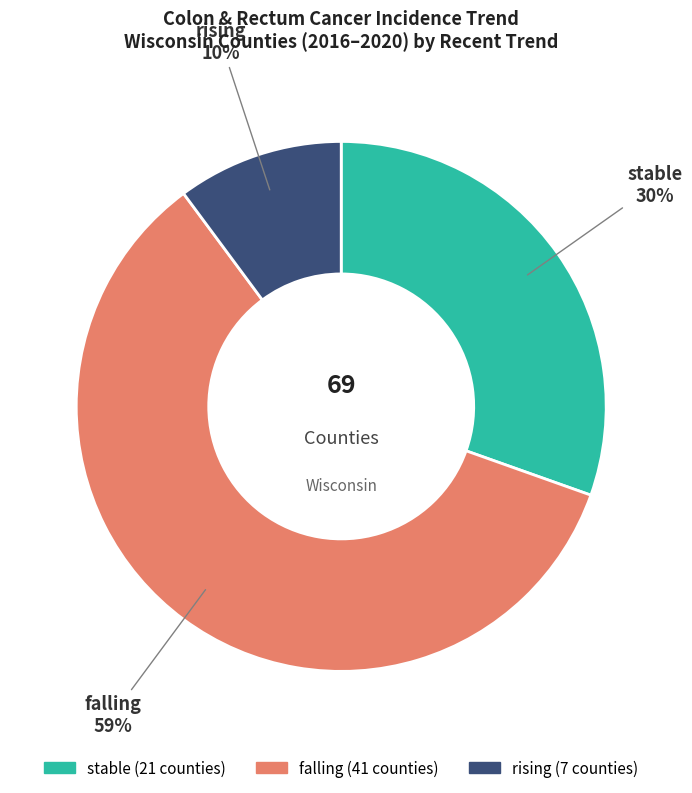

Is the sum of stable and rising greater than half?

No